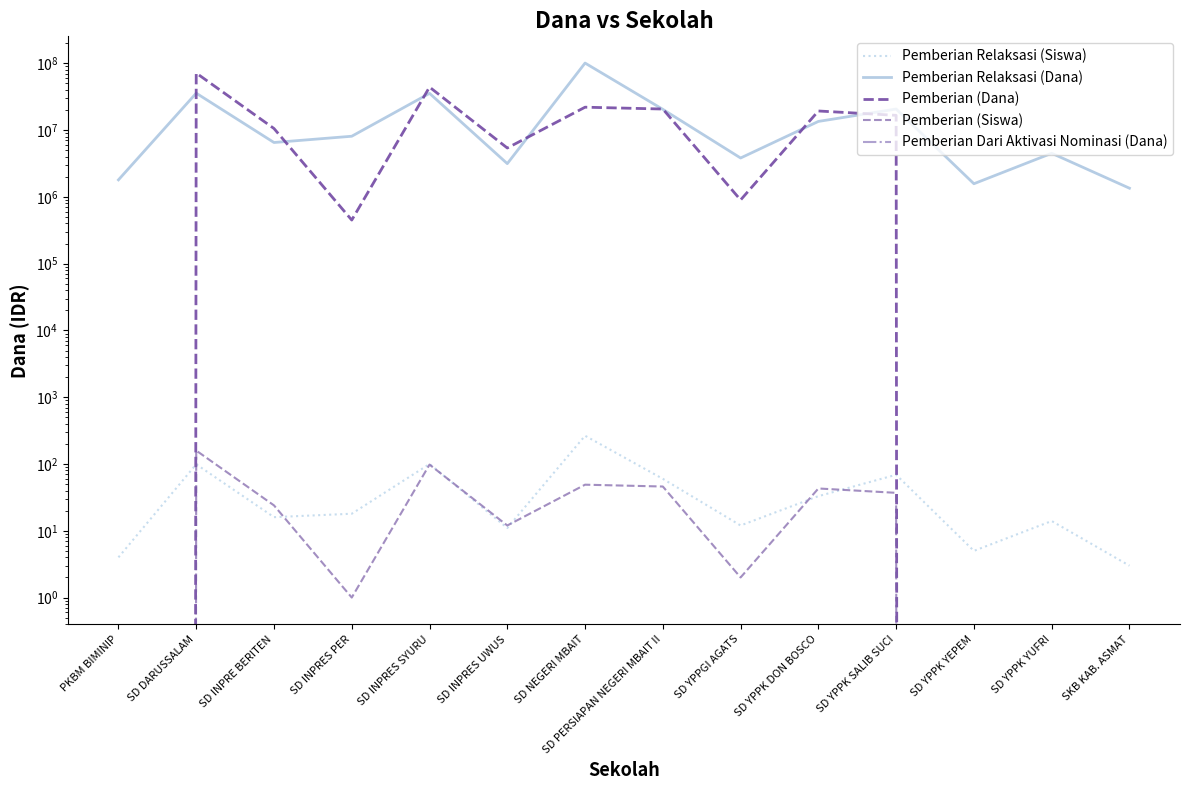

What is the difference between the highest and lowest values at SD DARUSSALAM?

71550000